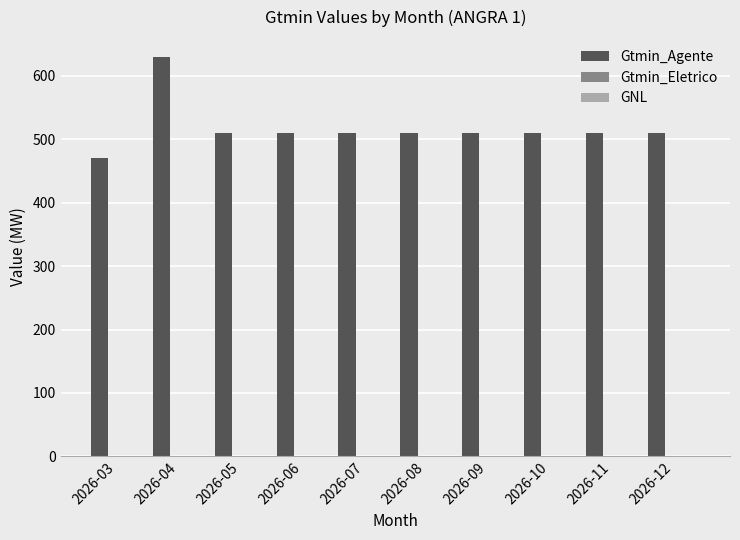

What is the value of the 1st bar from the left?

469.6